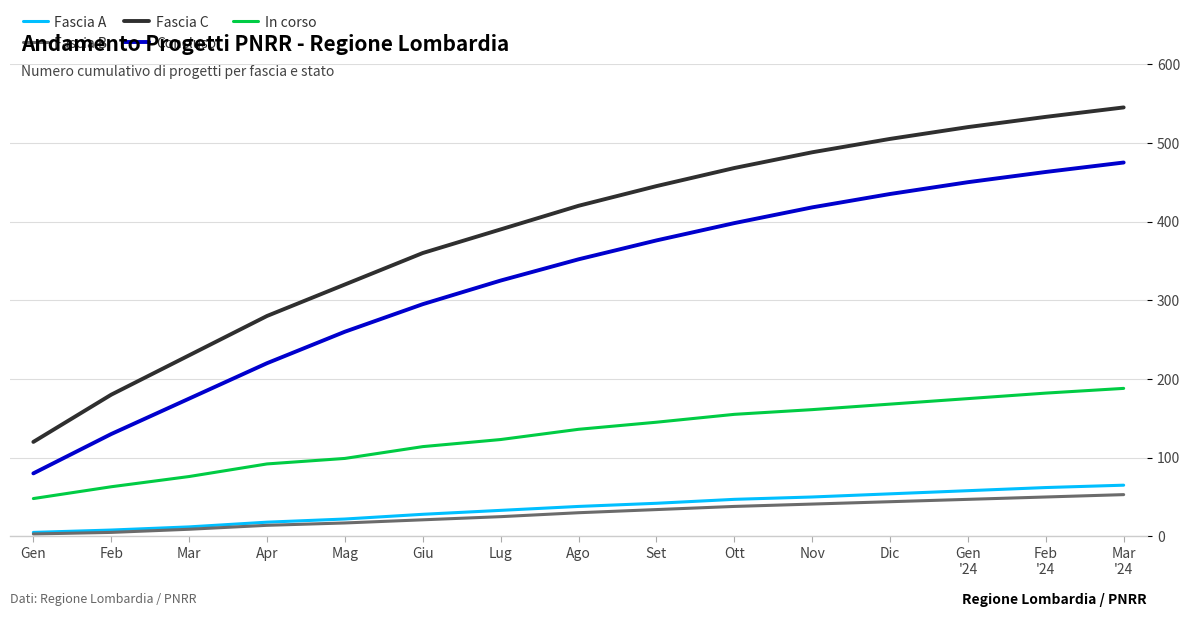

What is the total value across all series at Lug?

896